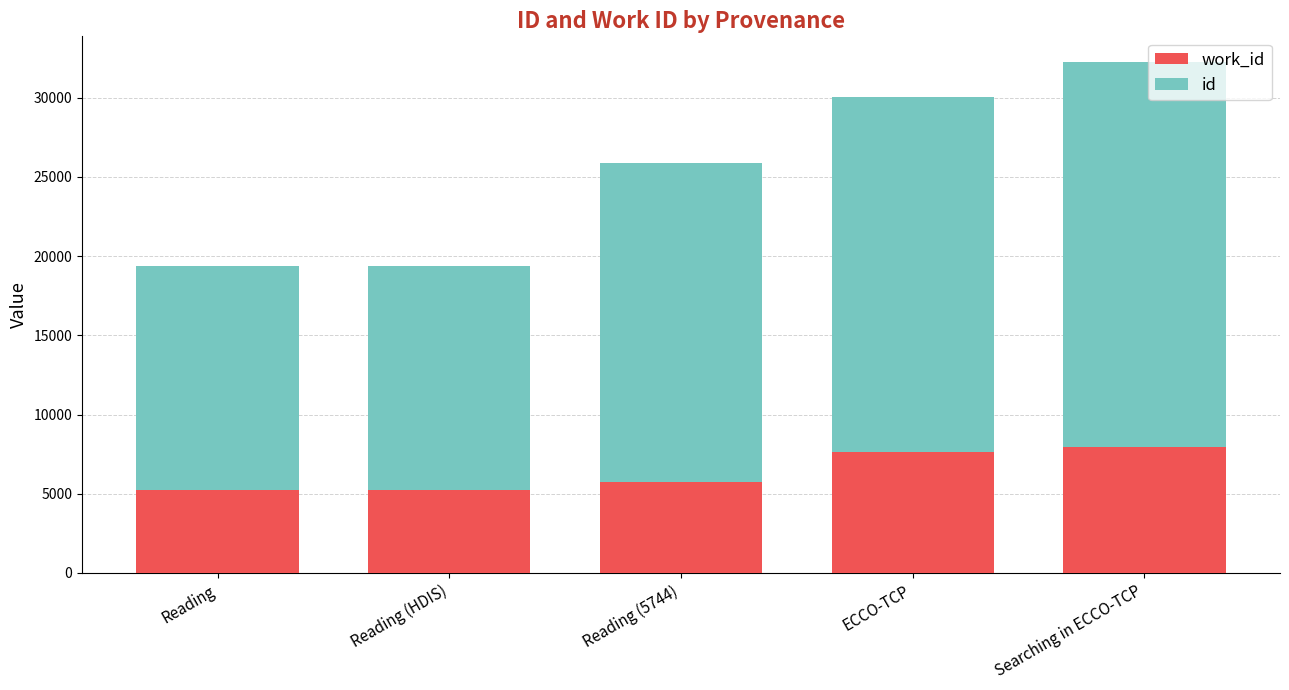

How many bars are there in total?

5